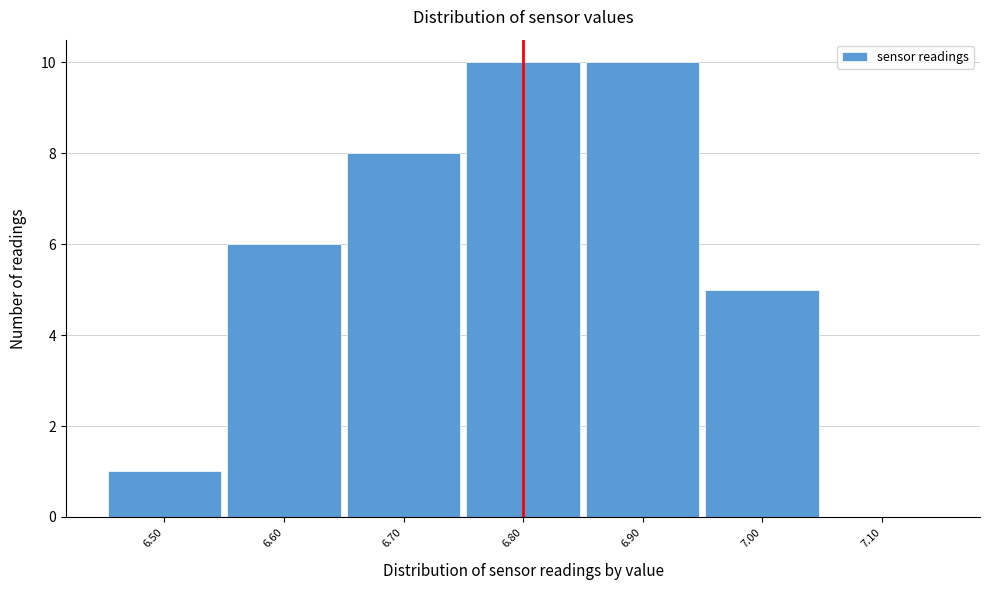

Reading left to right, transcribe this chart: for each bar, give the range it covers on the x-axis and its height. The values are not printed on the chart, so give them approximately, as read against the axis.

6.45 to 6.55: 1
6.55 to 6.65: 6
6.65 to 6.75: 8
6.75 to 6.85: 10
6.85 to 6.95: 10
6.95 to 7.05: 5
7.05 to 7.15: 0